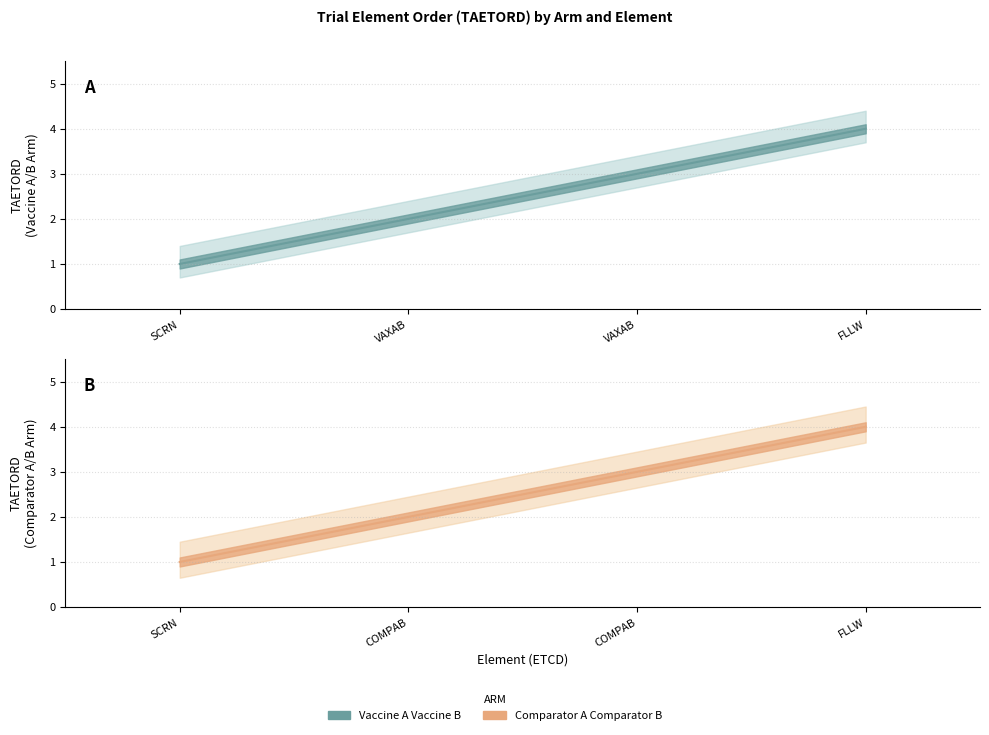

True or false: VAXAB and COMPAB cross at least once.

False